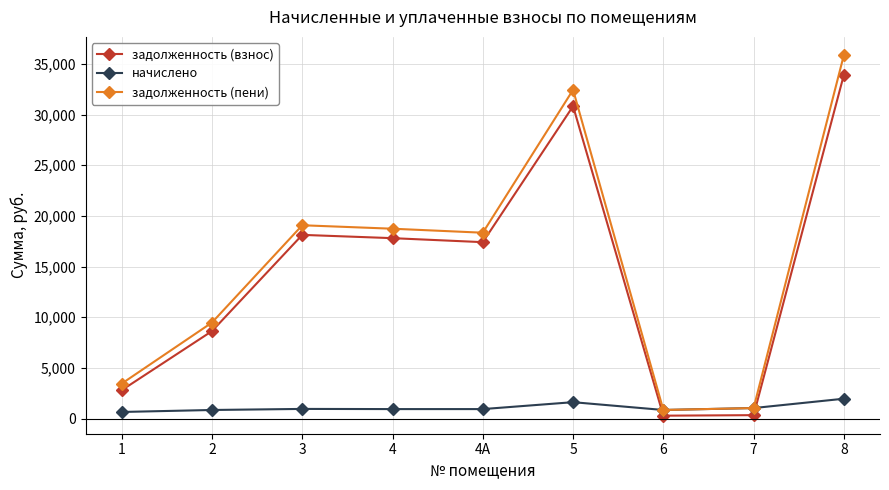

At 2, list the series in order from smallest to largest.

начислено, задолженность (взнос), задолженность (пени)